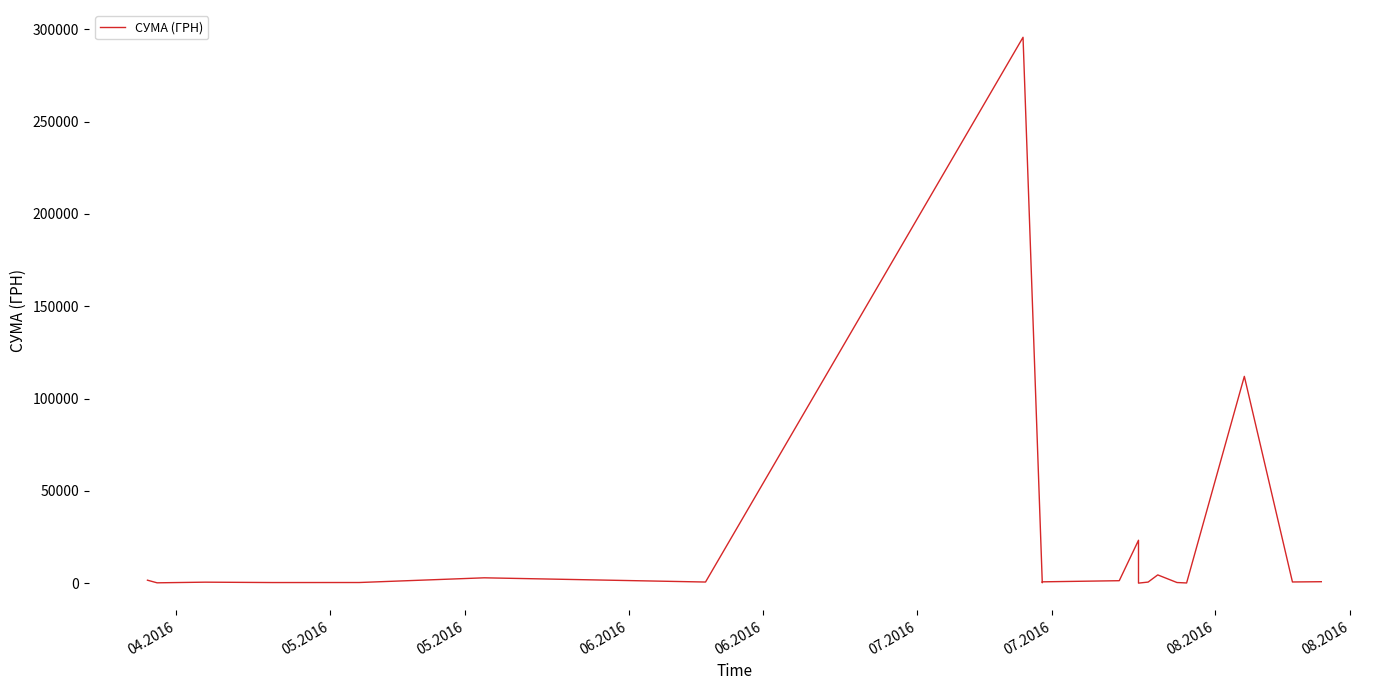

At which category does the data reach its first local valley?

05.2016